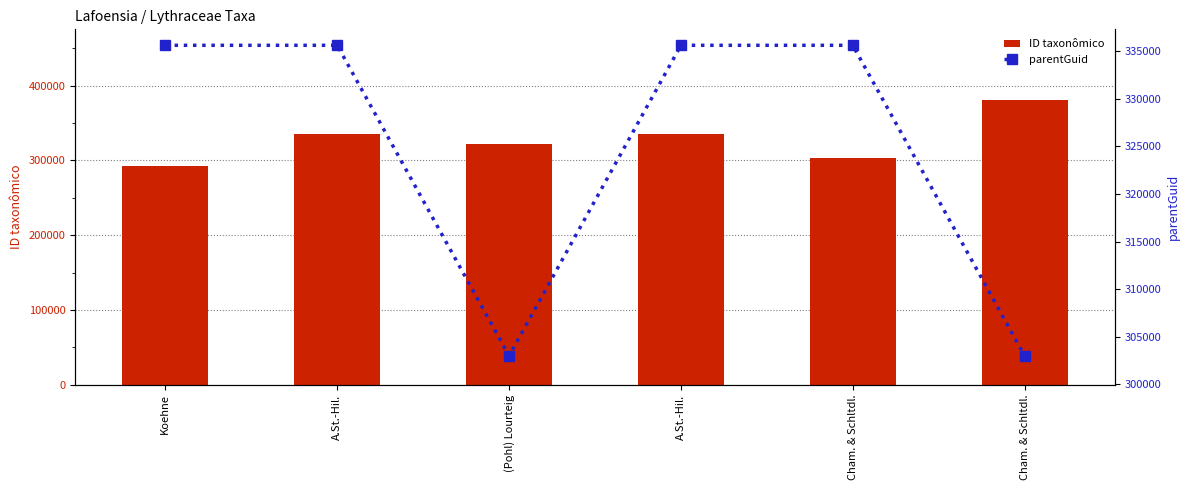

What is the sum of the ID taxonômico values at Cham. & Schltdl. and A.St.-Hil.?

715923